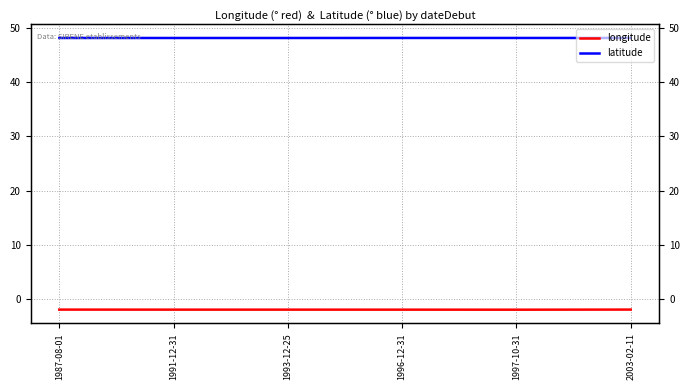

What is the minimum value shown in the chart?

-2.0